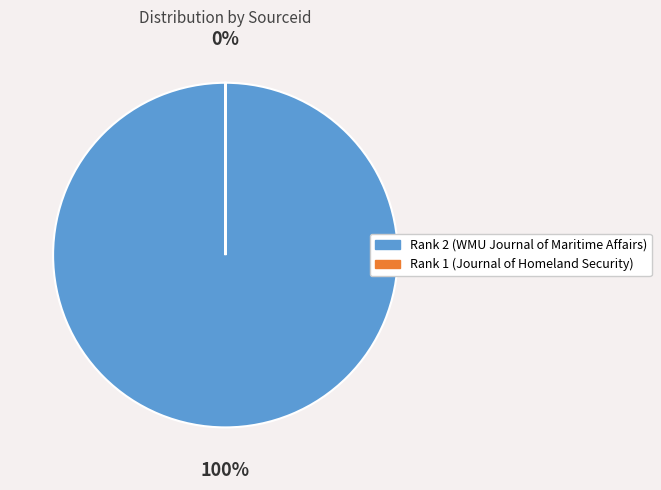

Is there a majority slice in this chart?

Yes